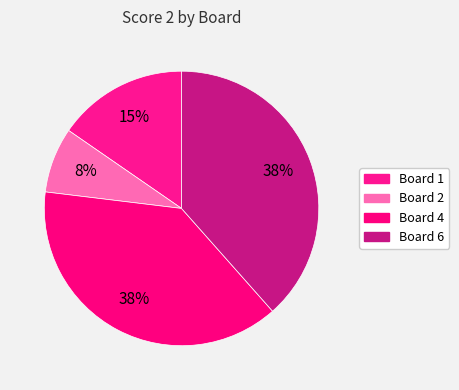

How many segments does this pie chart have?

4